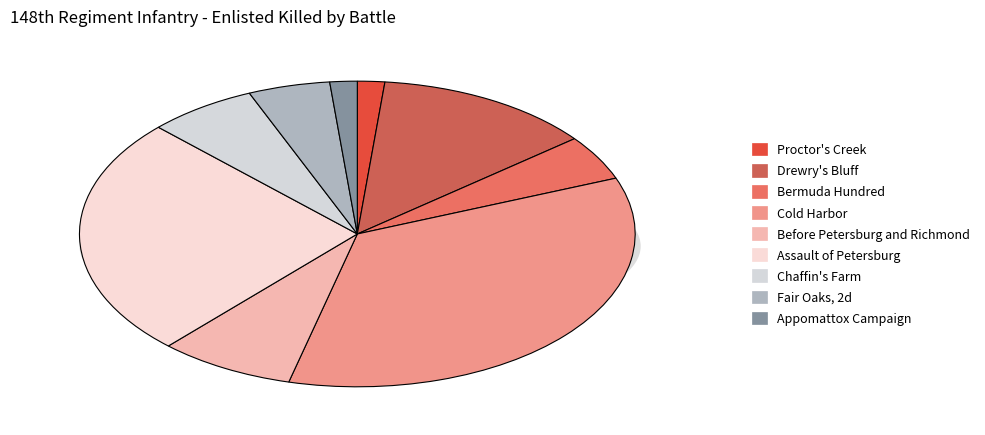

Do Fair Oaks, 2d and Bermuda Hundred together represent more than half of the pie?

No